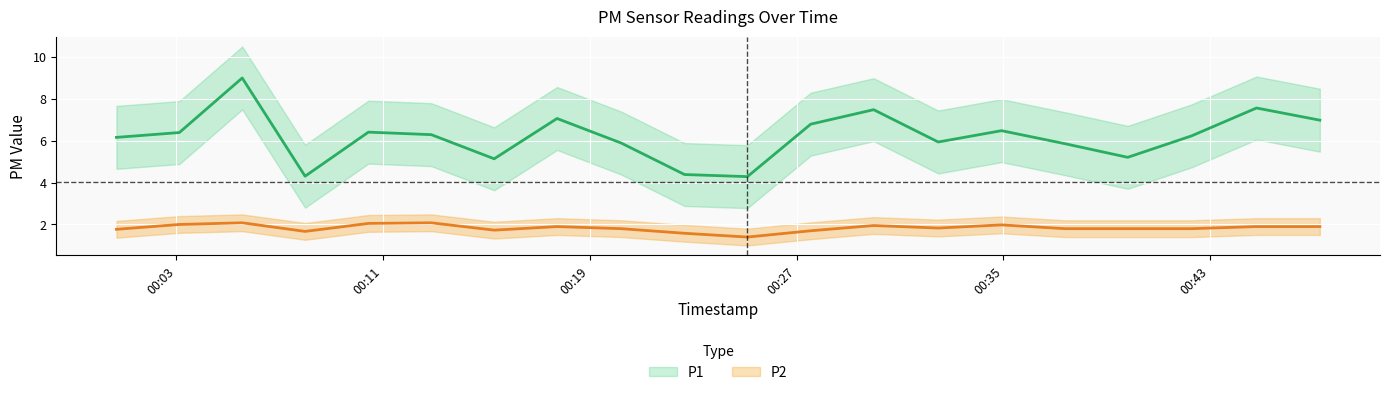

Count the number of categories in the chart.

20